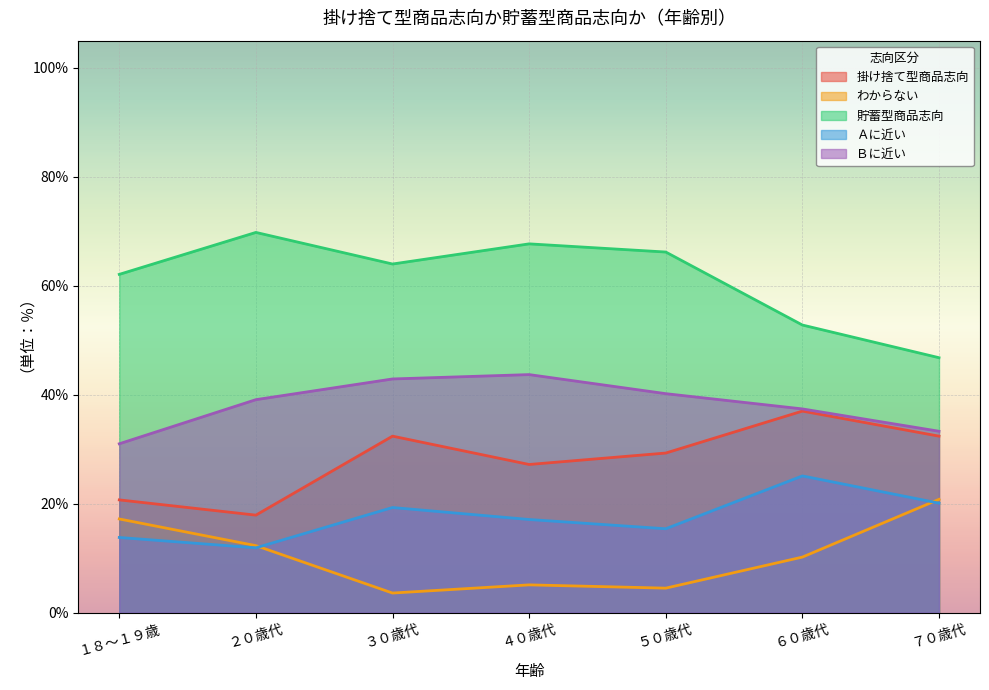

Reading left to right, what are all the values shown in this chart?

掛け捨て型商品志向: 20.7	17.9	32.4	27.2	29.3	37.0	32.4
わからない: 17.2	12.3	3.6	5.1	4.5	10.2	20.8
貯蓄型商品志向: 62.1	69.8	64.0	67.7	66.2	52.8	46.8
Ａに近い: 13.8	11.9	19.3	17.1	15.4	25.1	20.1
Ｂに近い: 31.0	39.1	42.9	43.7	40.2	37.4	33.3